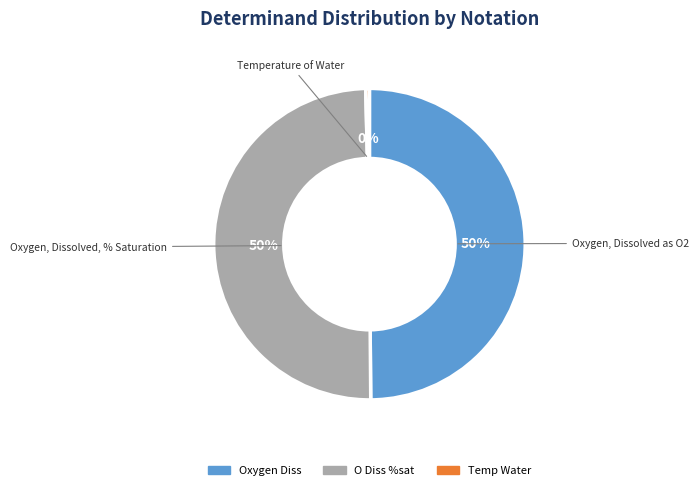

Is Temp Water the majority of the pie?

No